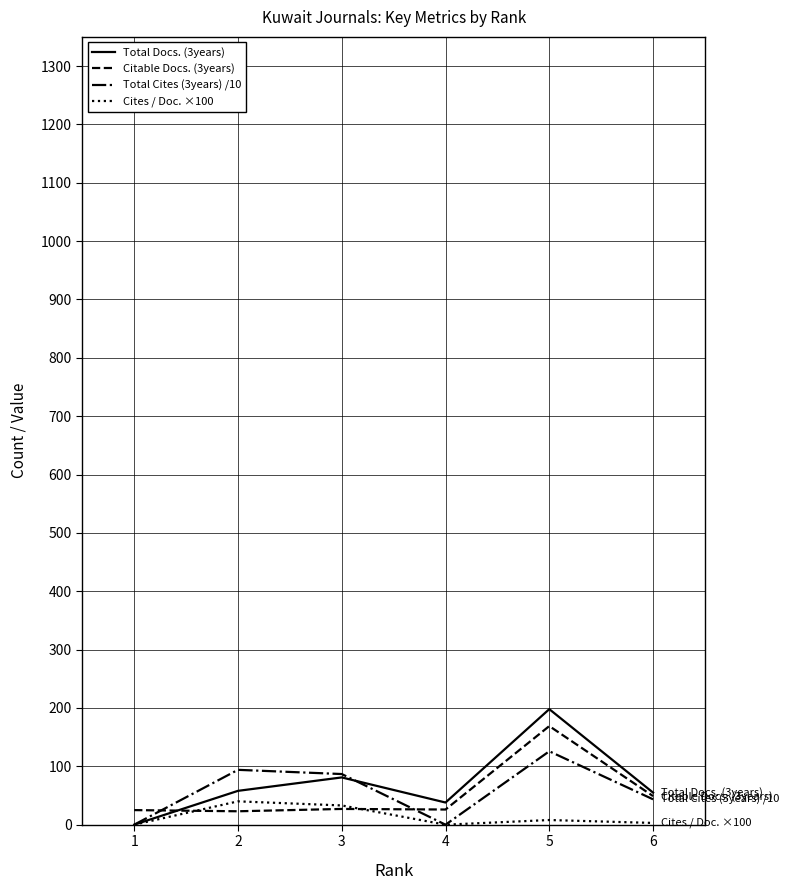

What is the maximum value shown in the chart?

198.0